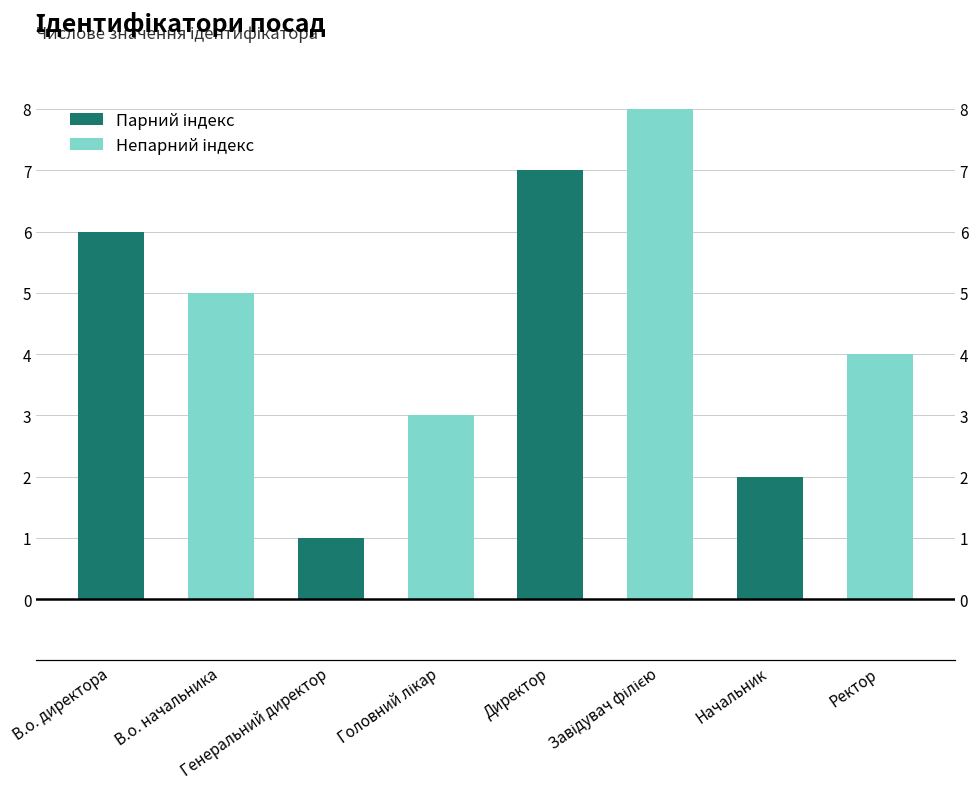

What is the smallest value displayed?

1